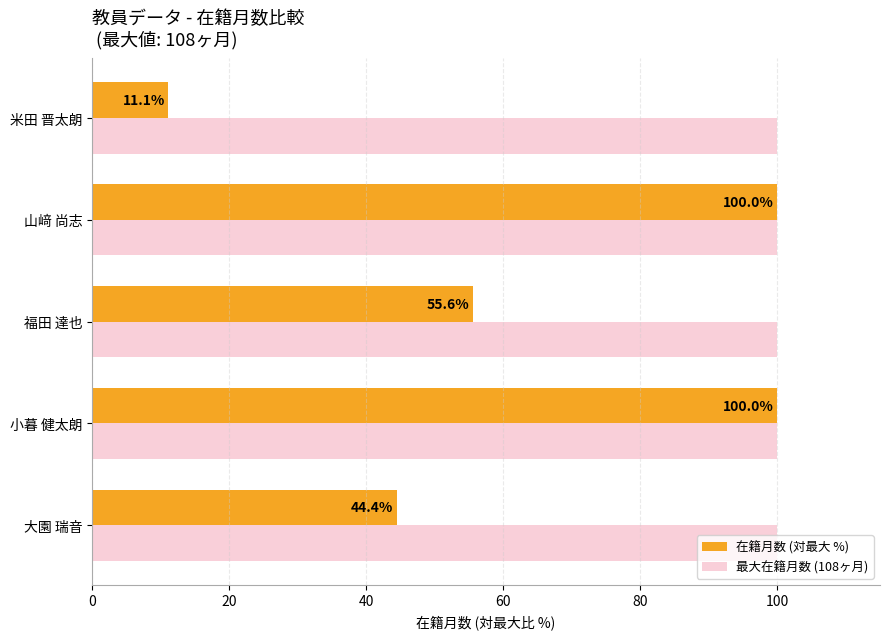

At 大園 瑞音, list the series in order from smallest to largest.

在籍月数 (対最大 %), 最大在籍月数 (108ヶ月)